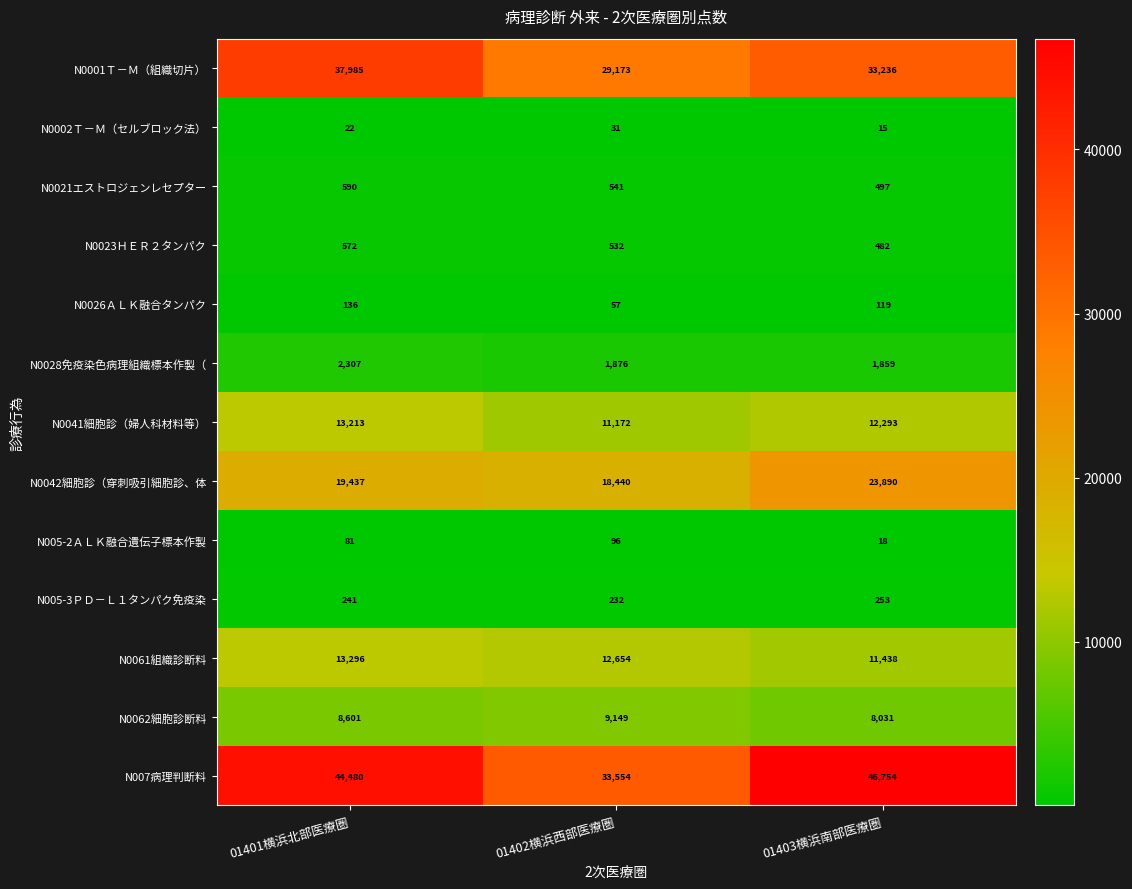

Which category has the highest value across all series?

01403横浜南部医療圏